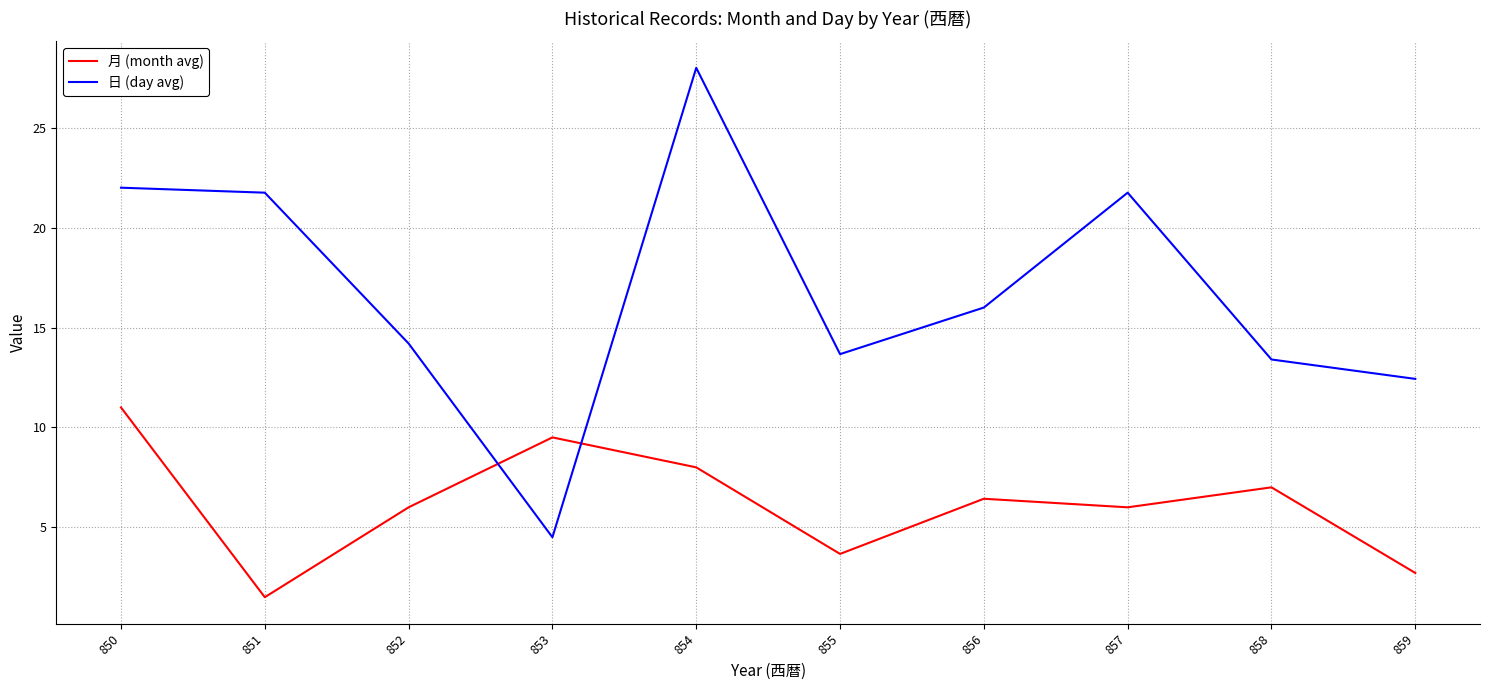

Which series ends up on top after the final intersection of 月 (month avg) and 日 (day avg)?

日 (day avg)